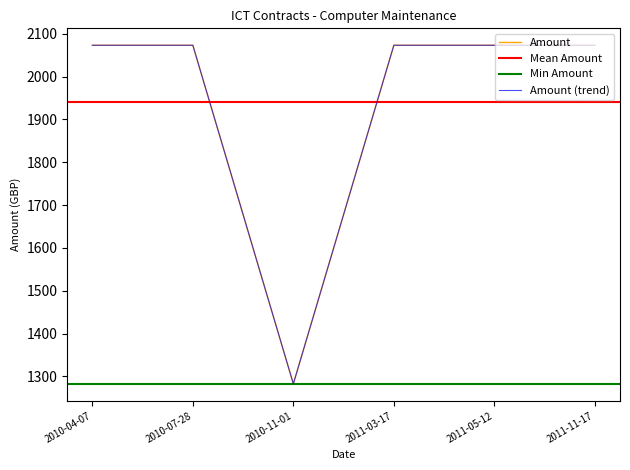

Where does the data first go above 2073?

2010-04-07